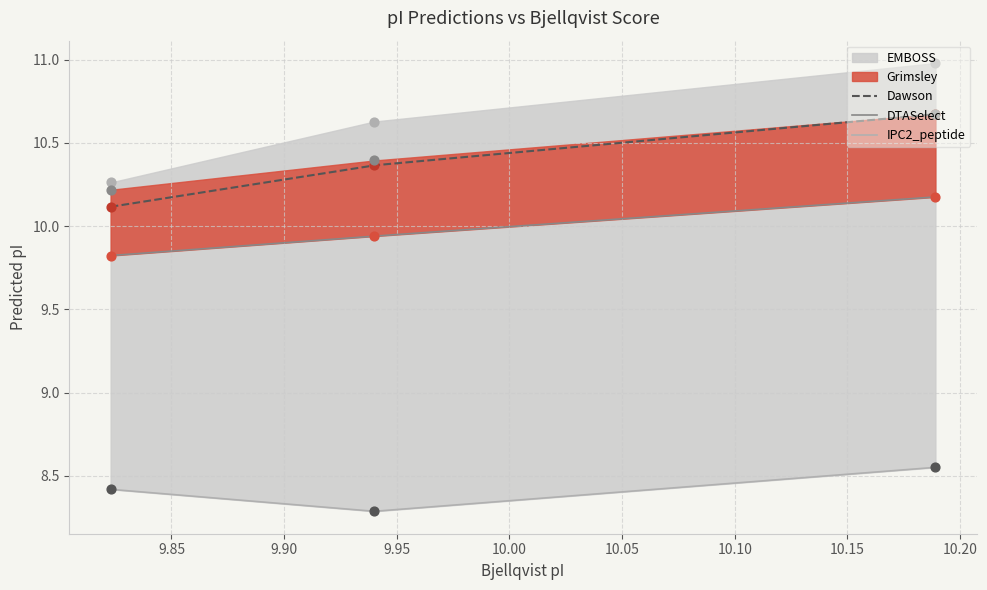

Which series has the widest spread of Y values?

EMBOSS